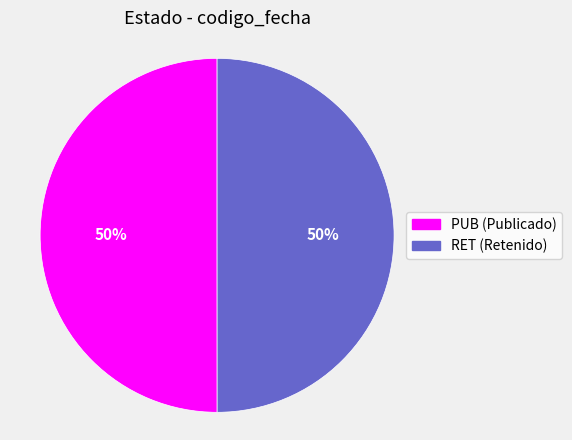

Is it true that PUB is 57% of the pie?

False